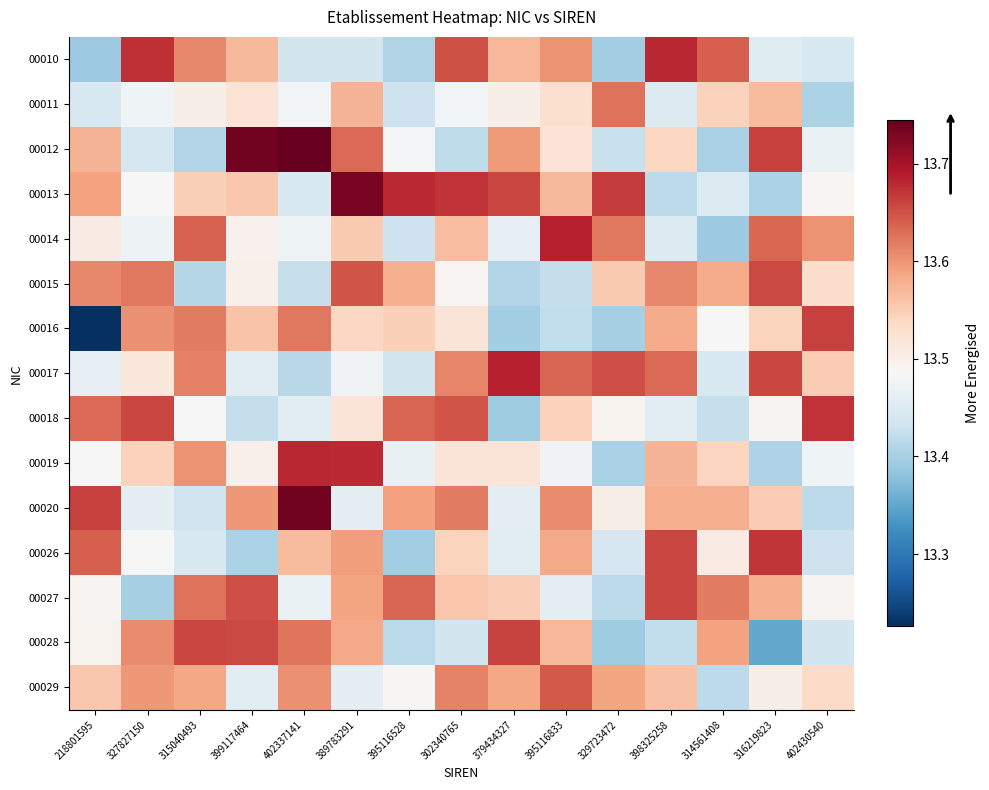

List the series in order of their peak value, highest first.

00012, 00020, 00013, 00017, 00014, 00019, 00010, 00018, 00026, 00016, 00028, 00027, 00015, 00029, 00011